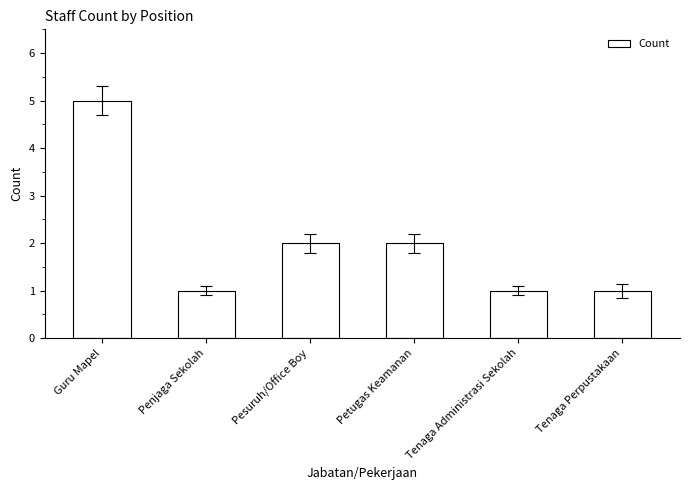

Which category has the highest value across all series?

Guru Mapel